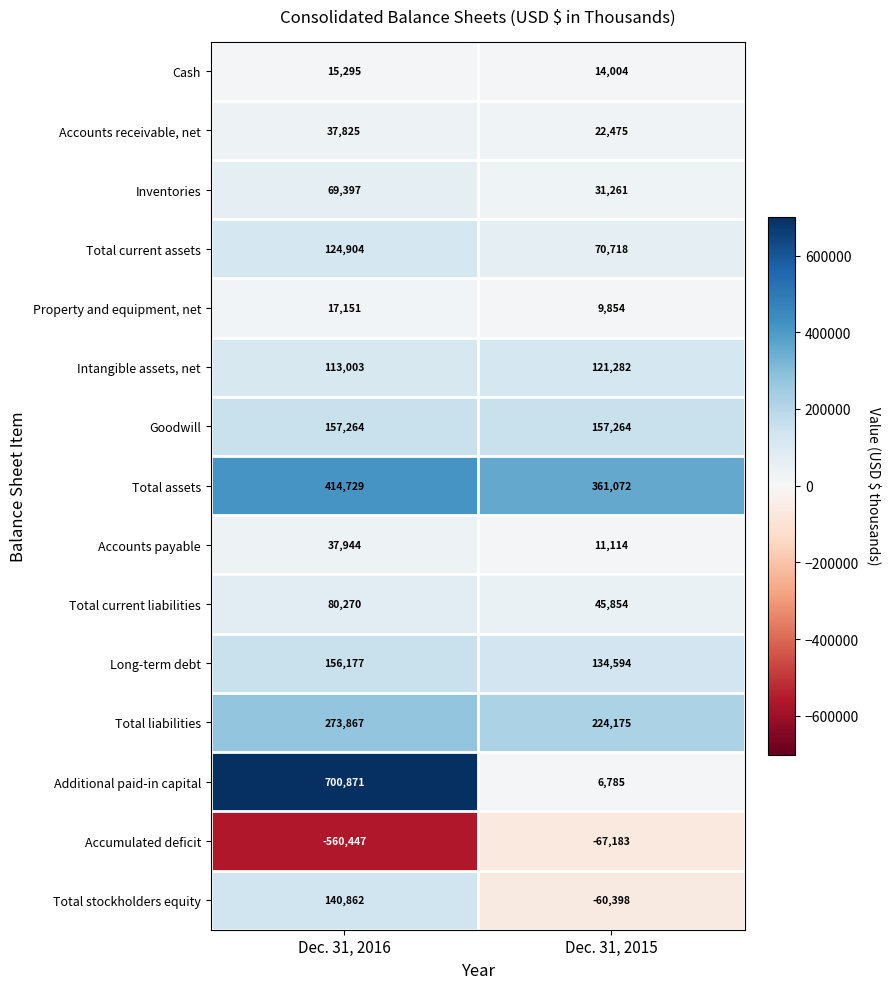

True or false: Total liabilities has a value of 273867 at Dec. 31, 2016.

True